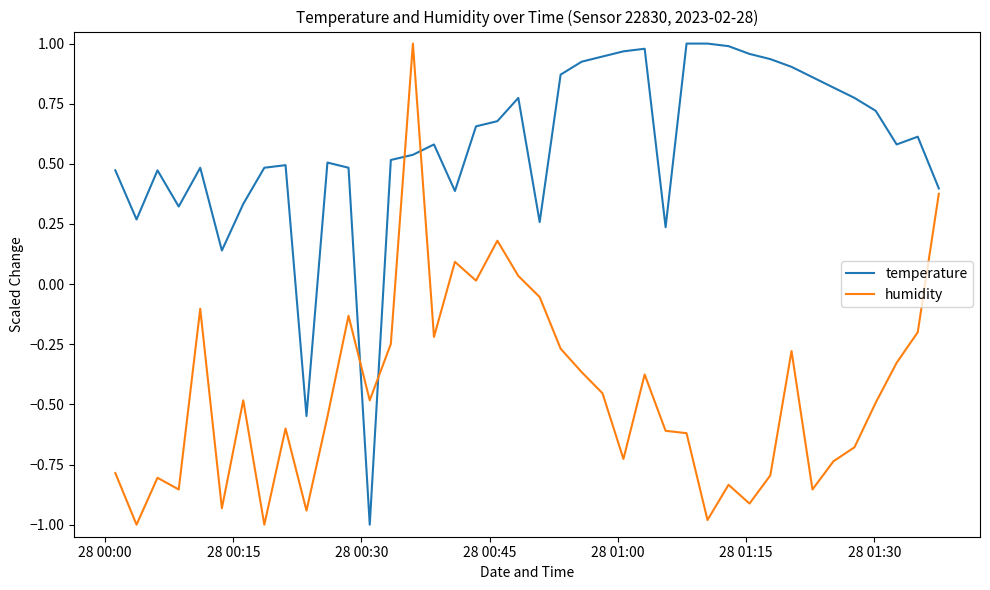

What is the difference between the maximum and minimum values in the temperature series?

2.0